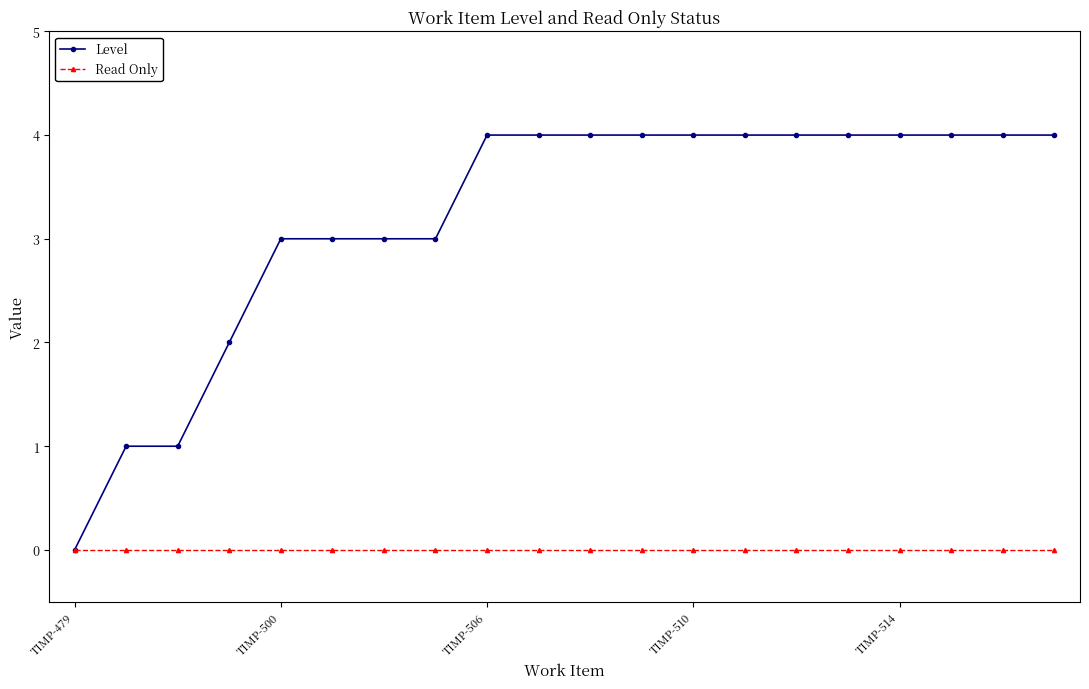

Is this an area chart (filled region under the line)?

No